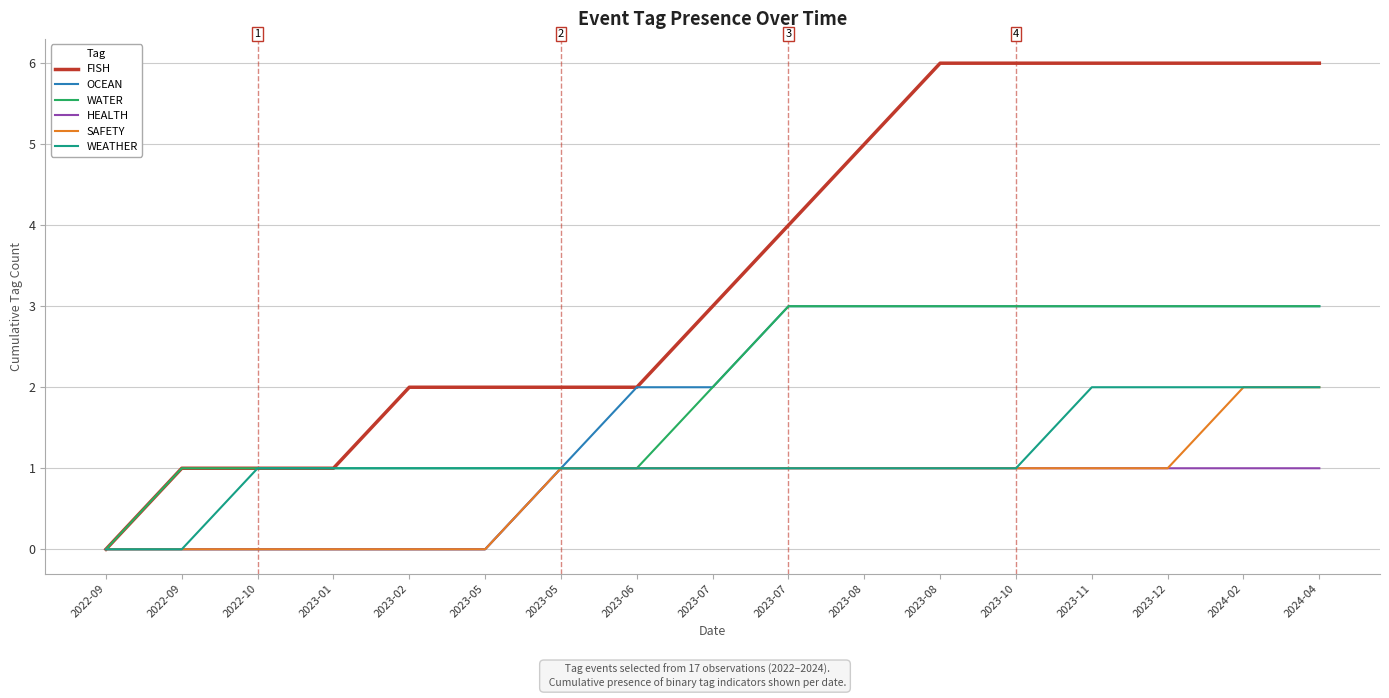

At 2024-02, list the series in order from smallest to largest.

HEALTH, SAFETY, WEATHER, OCEAN, WATER, FISH